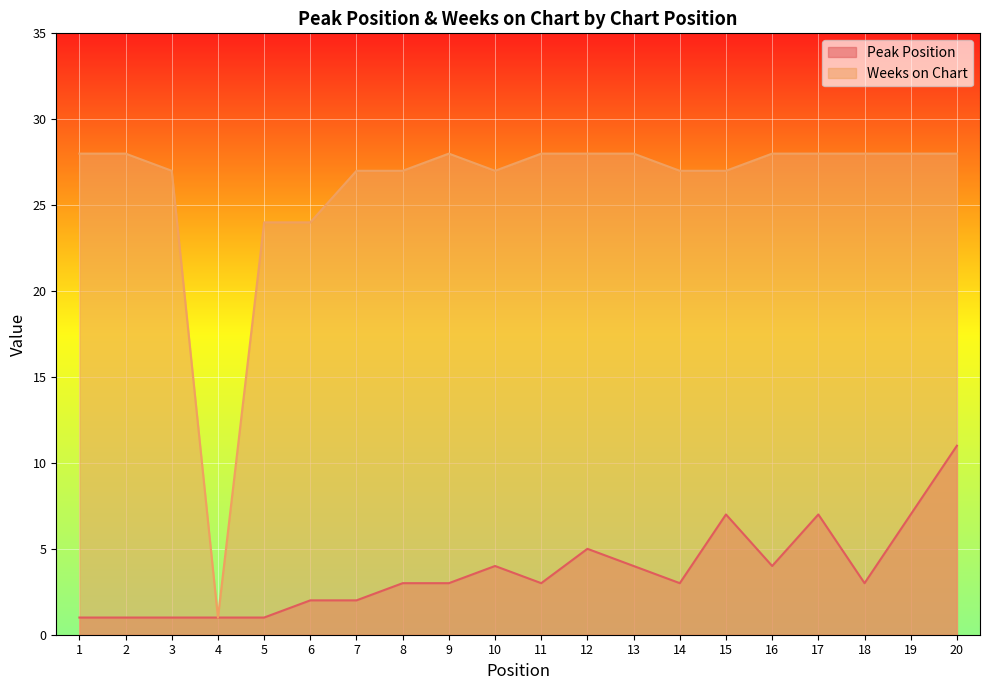

Reading left to right, what are all the values shown in this chart?

Peak Position: 1	1	1	1	1	2	2	3	3	4	3	5	4	3	7	4	7	3	7	11
Weeks on Chart: 28	28	27	1	24	24	27	27	28	27	28	28	28	27	27	28	28	28	28	28